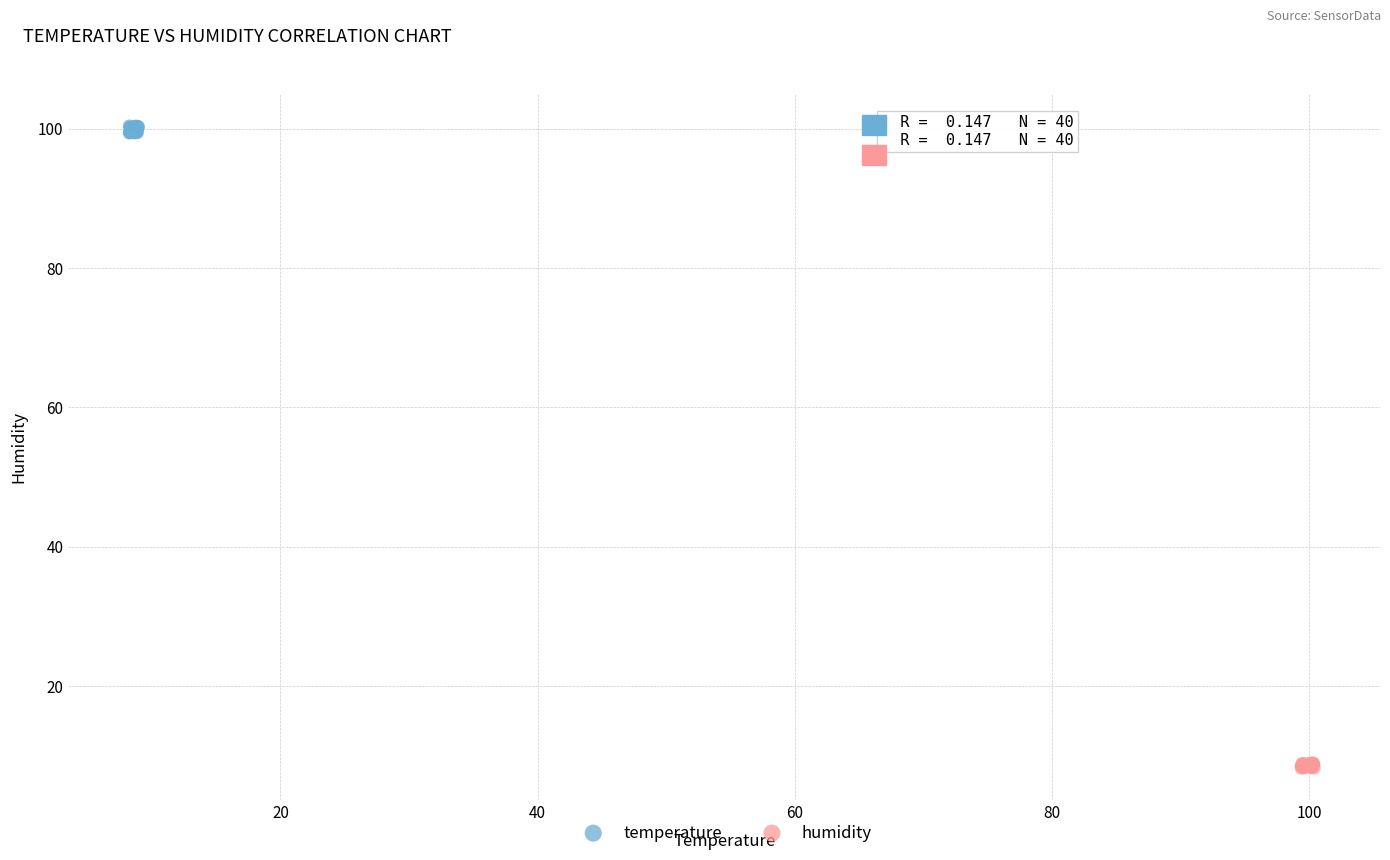

Which series contains the highest Y value?

temperature